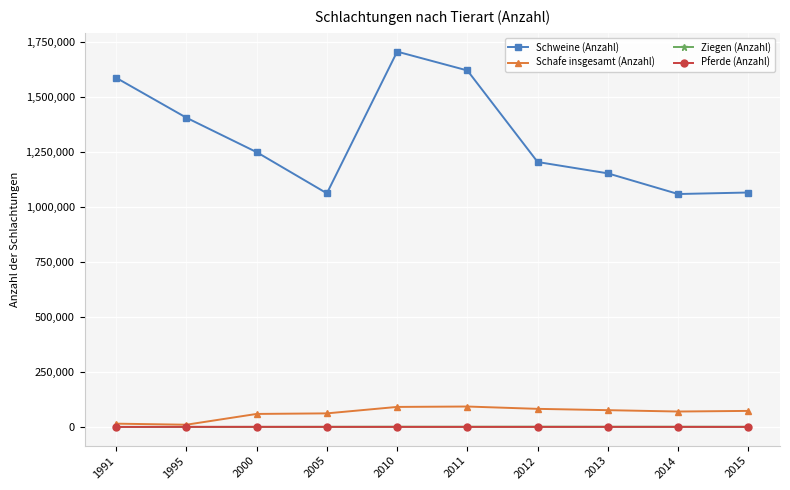

What is the spread (max minus min) of values at 2012?

1203664